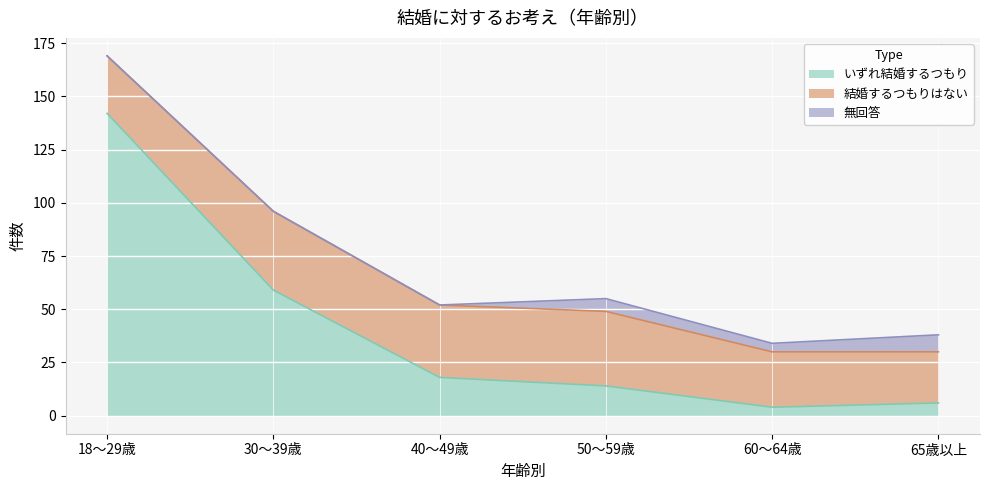

In いずれ結婚するつもり, how many points are lower than both neighbors (excluding endpoints)?

1